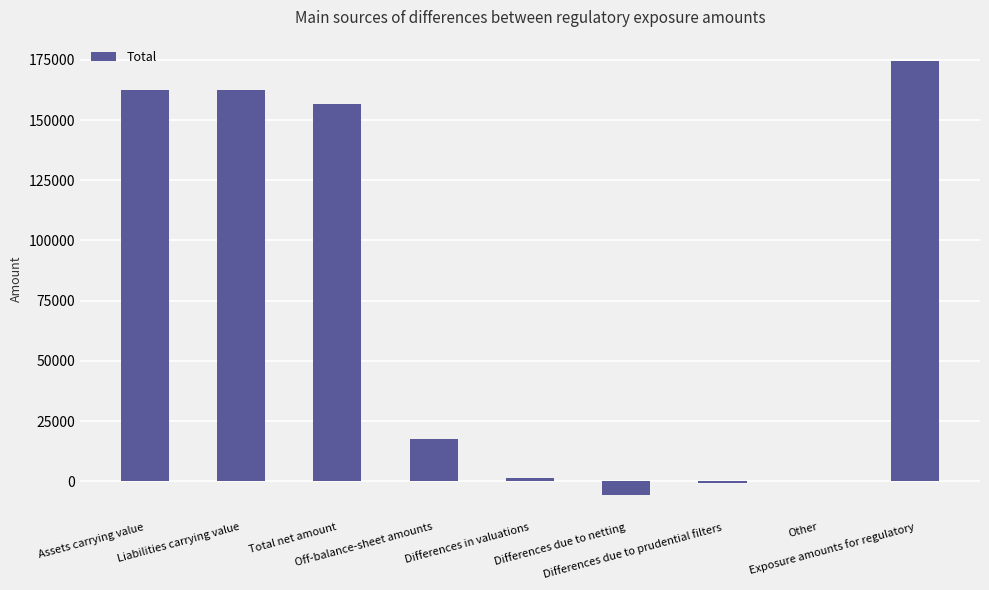

What is the greatest value displayed?

174376.3